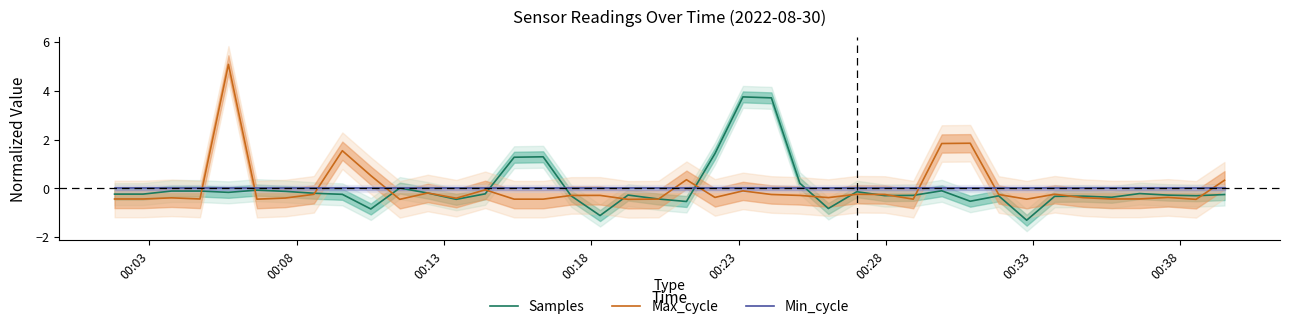

What is the maximum value for Max_cycle?

5.1